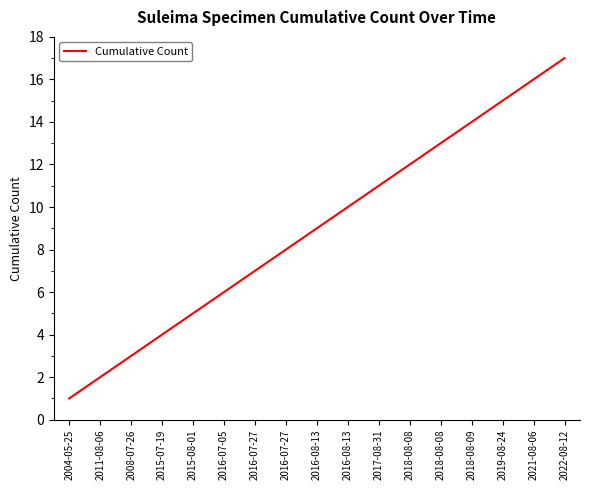

Does the chart display data point markers on the line(s)?

No